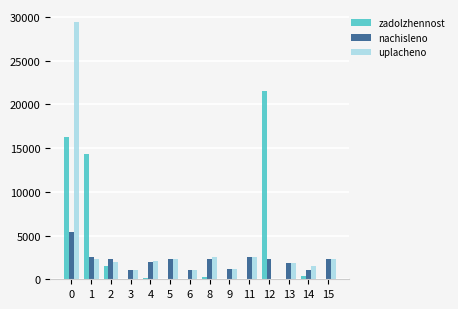

At which label is nachisleno closest to 3286?

1